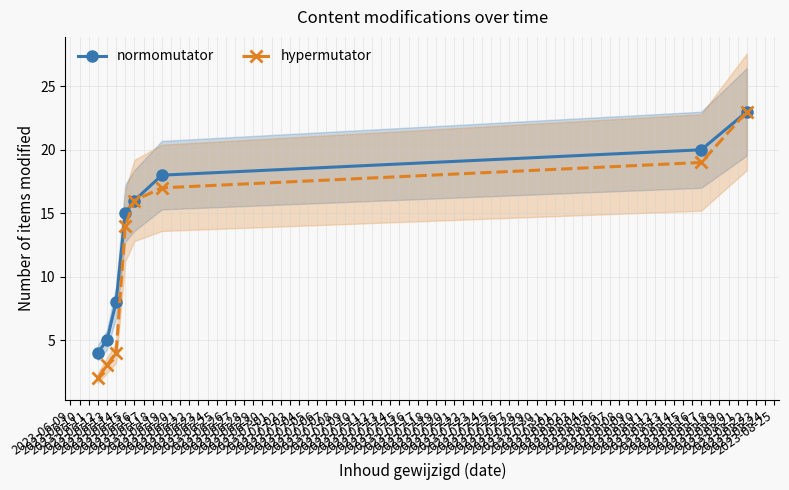

True or false: normomutator and hypermutator intersect in this chart.

False